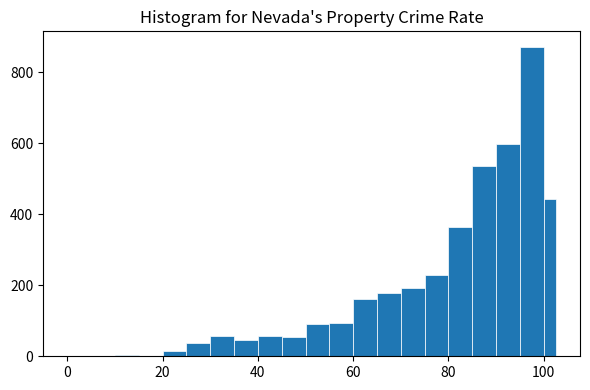

Around what value on the x-axis is the tallest bar? Give the approximate position of its centre, as read against the axis.

98